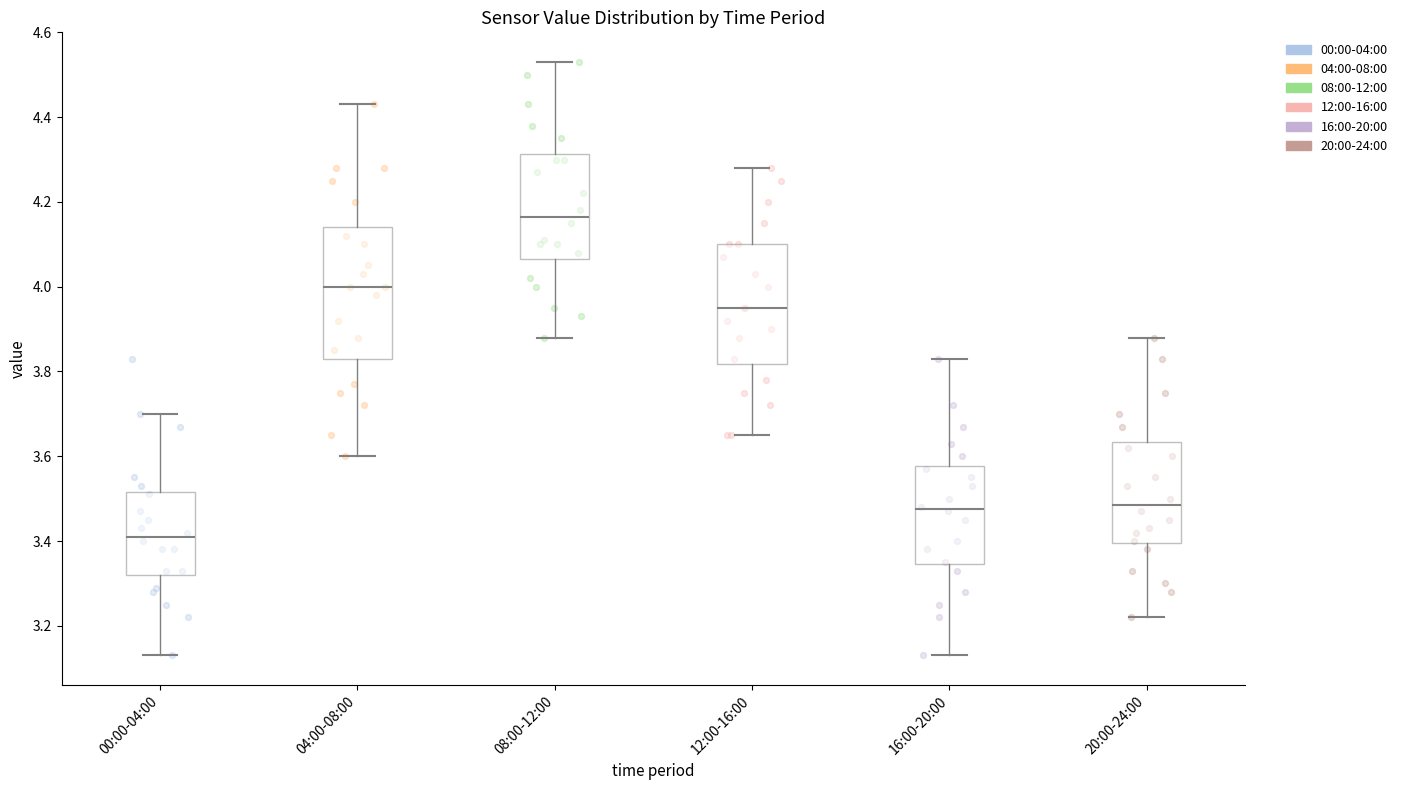

Which box is the tallest, from its lower edge to its upper edge?

04:00-08:00